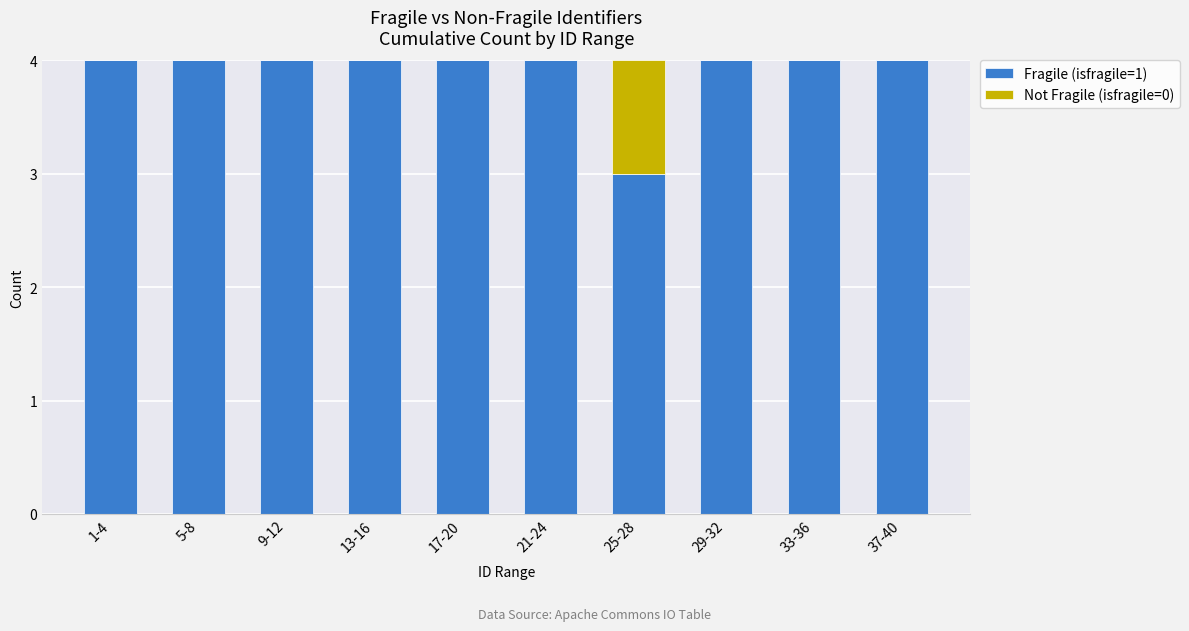

The Fragile (isfragile=1) series shows 6 at 9-12. True or false?

False